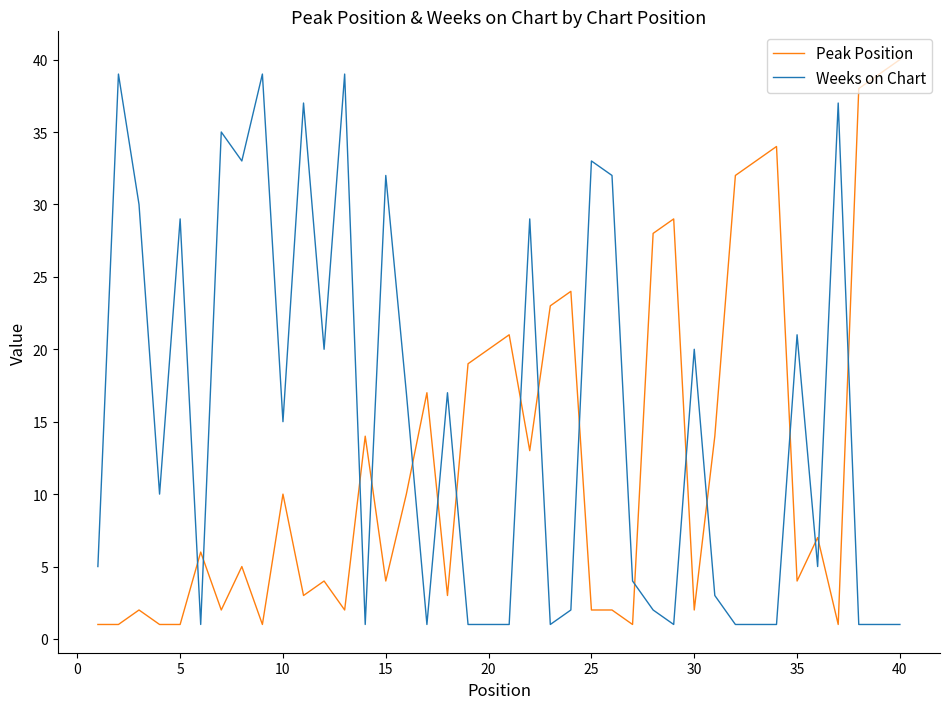

Rank the series by their average value, from highest to lowest.

Weeks on Chart, Peak Position